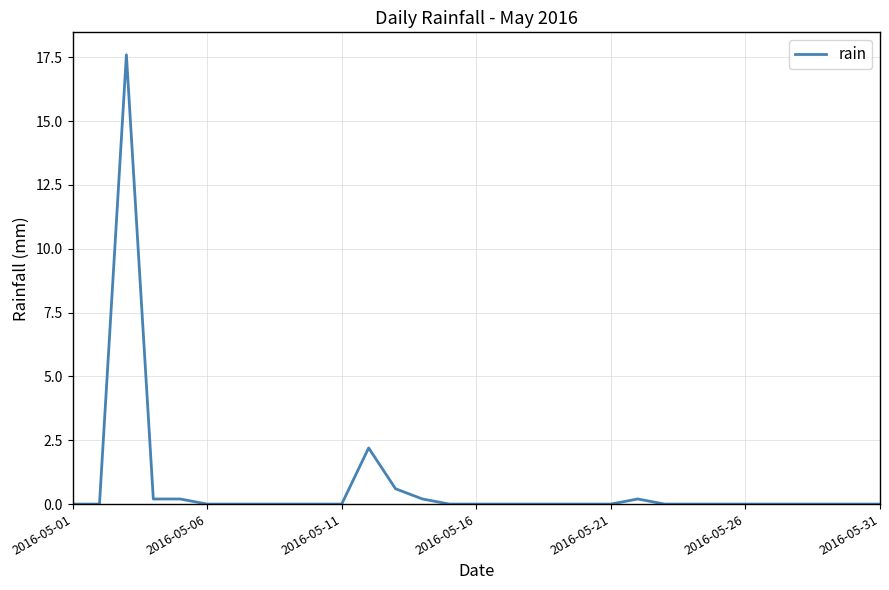

What is the maximum value shown in the chart?

17.6